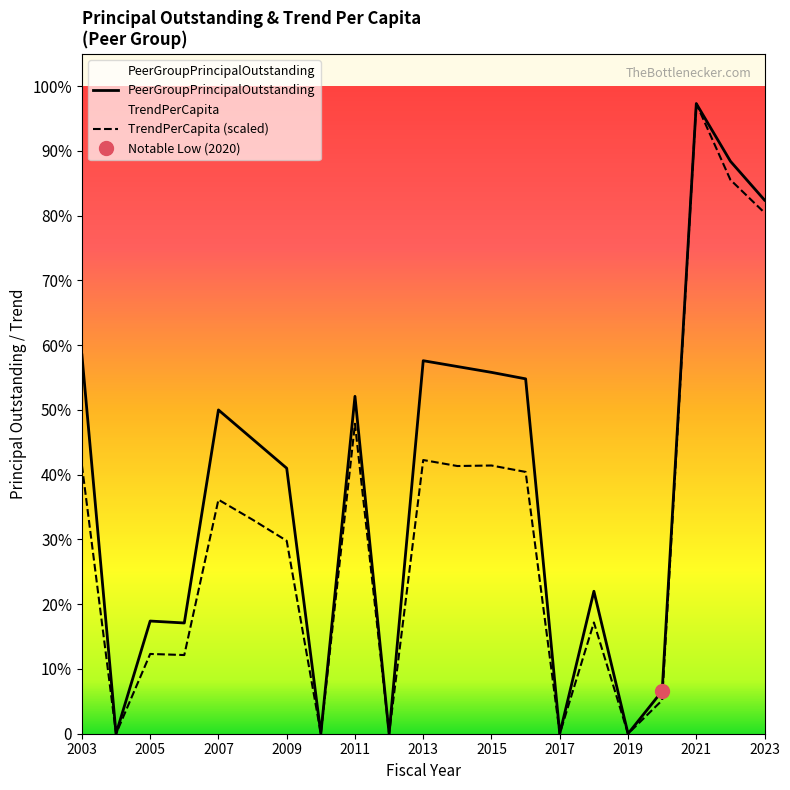

Is this an area chart (filled region under the line)?

No